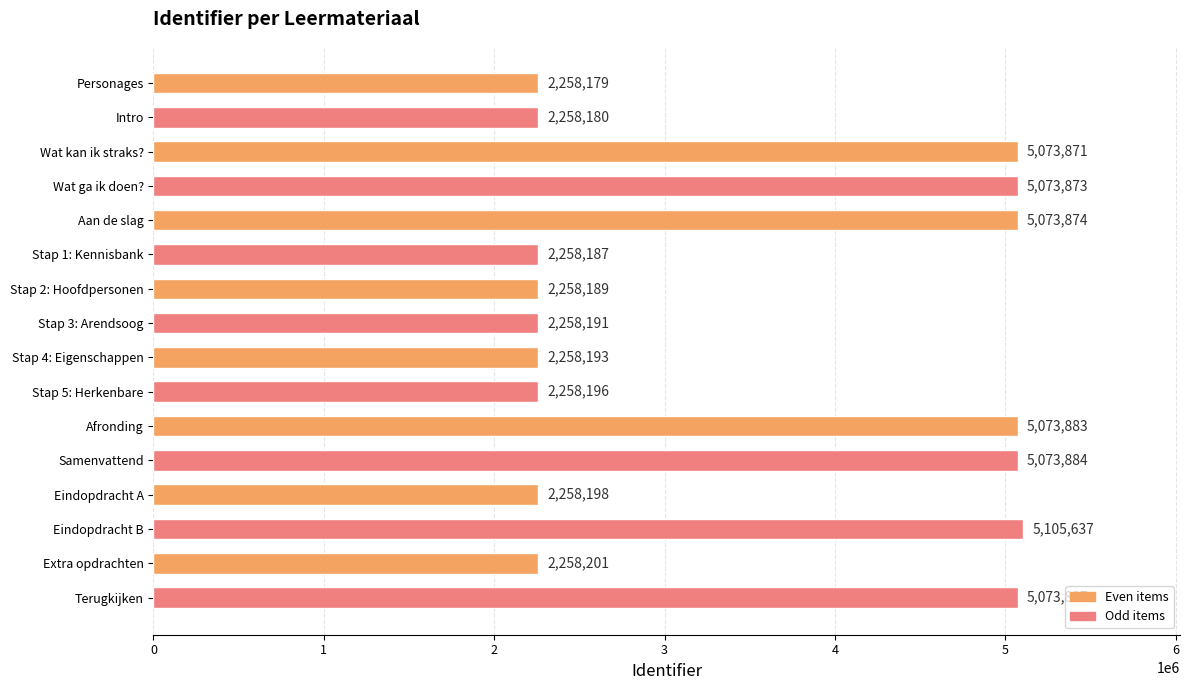

Reading top to bottom, list all the values displayed in this chart.

2258179	2258180	5073871	5073873	5073874	2258187	2258189	2258191	2258193	2258196	5073883	5073884	2258198	5105637	2258201	5073887